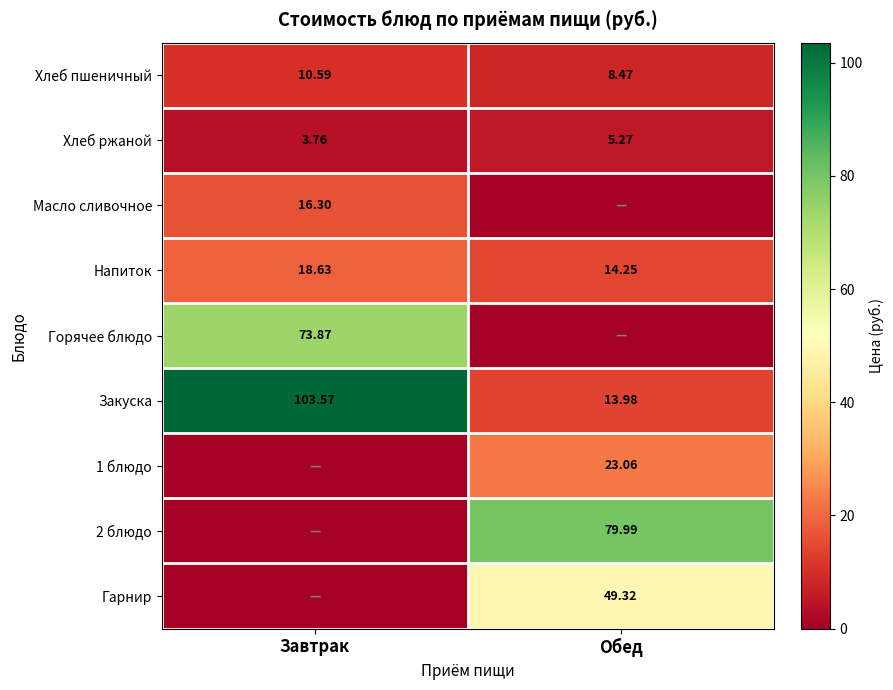

At which category is the sum across all series the highest?

Завтрак